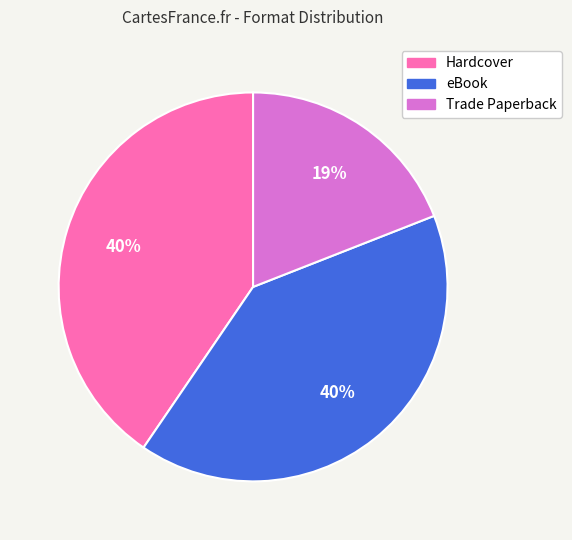

Approximately how many times larger is the value at Hardcover compared to Trade Paperback?

2.1